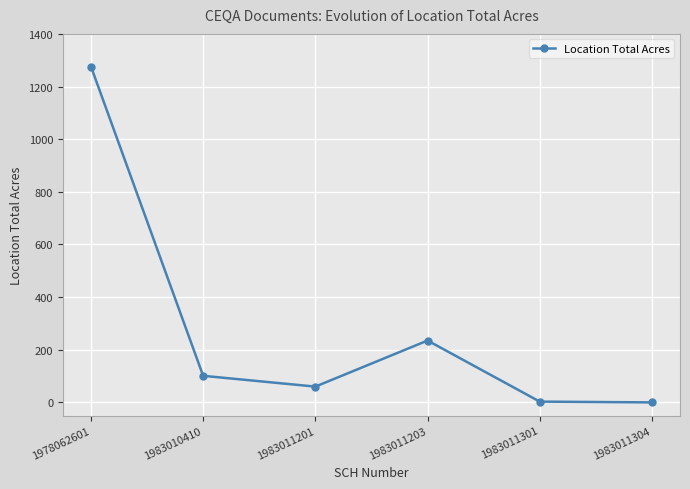

How many data points are less than 101?

3